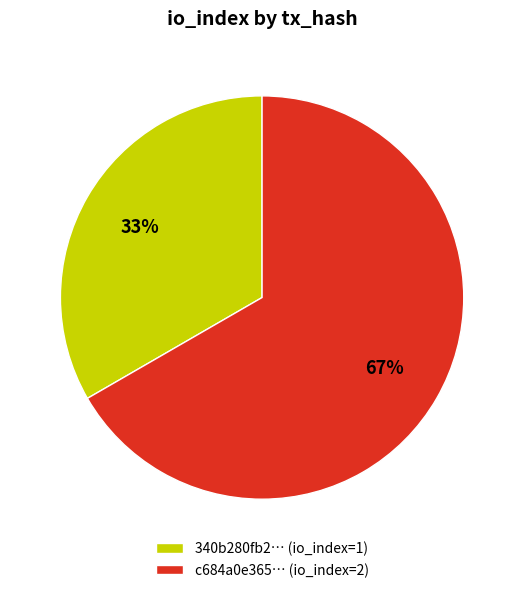

To the nearest percent, what percentage of the pie is 340b280fb2… (io_index=1)?

33%